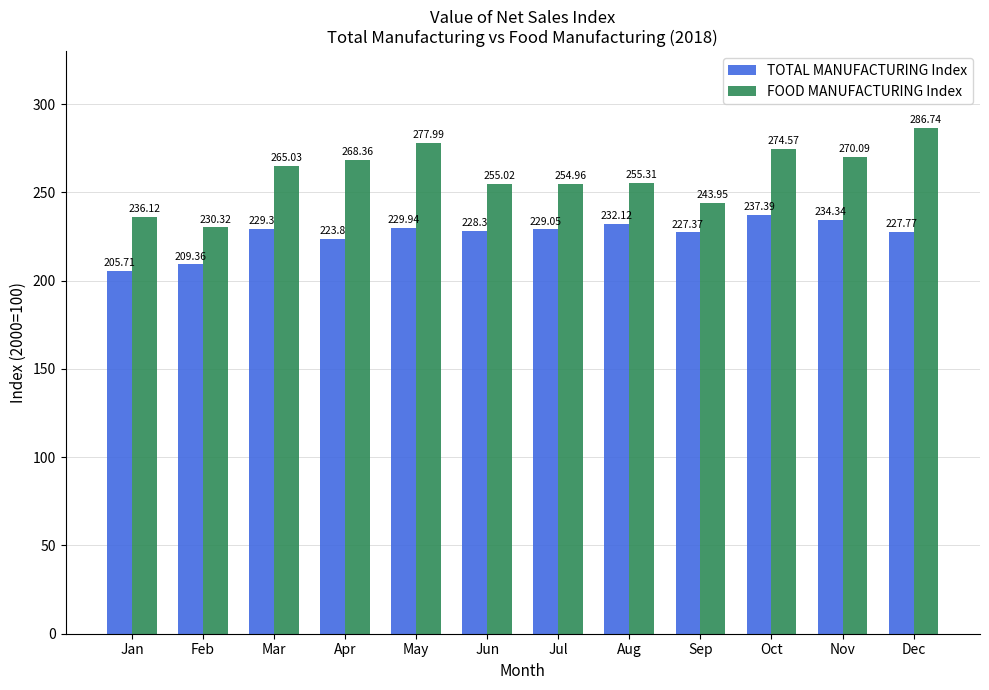

What is the sum of all TOTAL MANUFACTURING Index values?

2714.5